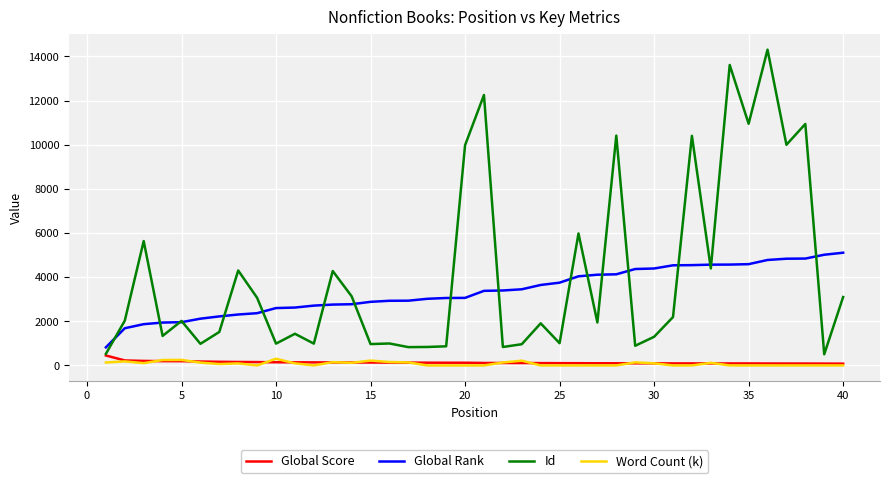

Which series has the largest range (max minus min)?

Id